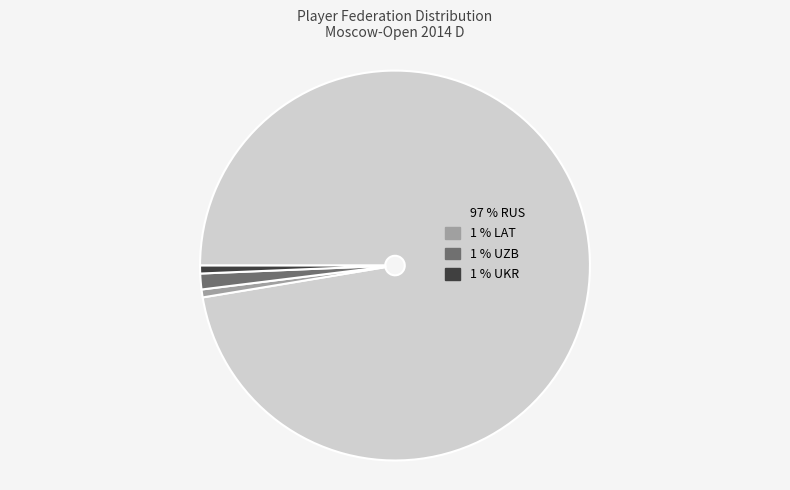

Is there any slice that represents more than half of the pie?

Yes